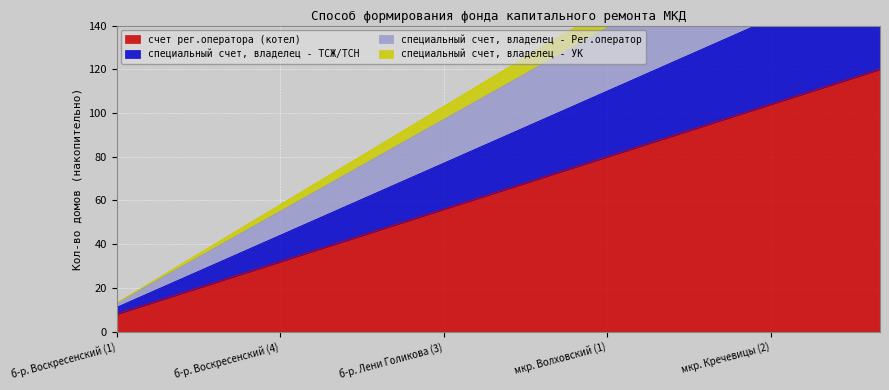

Reading left to right, transcribe all the data shown in this chart.

счет рег.оператора (котел): б-р. Воскресенский (1)=8	б-р. Воскресенский (2)=16	б-р. Воскресенский (3)=24	б-р. Воскресенский (4)=32	б-р. Лени Голикова (1)=40	б-р. Лени Голикова (2)=48	б-р. Лени Голикова (3)=56	б-р. Старорусский (1)=64	б-р. Старорусский (2)=72	мкр. Волховский (1)=80	мкр. Волховский (2)=88	мкр. Кречевицы (1)=96	мкр. Кречевицы (2)=104	мкр. Кречевицы (3)=112	мкр. Кречевицы (4)=120
специальный счет, владелец - ТСЖ/ТСН: б-р. Воскресенский (1)=11	б-р. Воскресенский (2)=22	б-р. Воскресенский (3)=33	б-р. Воскресенский (4)=44	б-р. Лени Голикова (1)=55	б-р. Лени Голикова (2)=66	б-р. Лени Голикова (3)=77	б-р. Старорусский (1)=88	б-р. Старорусский (2)=99	мкр. Волховский (1)=110	мкр. Волховский (2)=121	мкр. Кречевицы (1)=132	мкр. Кречевицы (2)=143	мкр. Кречевицы (3)=154	мкр. Кречевицы (4)=165
специальный счет, владелец - Рег.оператор: б-р. Воскресенский (1)=13	б-р. Воскресенский (2)=27	б-р. Воскресенский (3)=41	б-р. Воскресенский (4)=55	б-р. Лени Голикова (1)=69	б-р. Лени Голикова (2)=83	б-р. Лени Голикова (3)=97	б-р. Старорусский (1)=111	б-р. Старорусский (2)=125	мкр. Волховский (1)=139	мкр. Волховский (2)=153	мкр. Кречевицы (1)=167	мкр. Кречевицы (2)=181	мкр. Кречевицы (3)=195	мкр. Кречевицы (4)=209
специальный счет, владелец - УК: б-р. Воскресенский (1)=13	б-р. Воскресенский (2)=28	б-р. Воскресенский (3)=43	б-р. Воскресенский (4)=58	б-р. Лени Голикова (1)=73	б-р. Лени Голикова (2)=88	б-р. Лени Голикова (3)=103	б-р. Старорусский (1)=118	б-р. Старорусский (2)=133	мкр. Волховский (1)=148	мкр. Волховский (2)=163	мкр. Кречевицы (1)=178	мкр. Кречевицы (2)=193	мкр. Кречевицы (3)=208	мкр. Кречевицы (4)=223